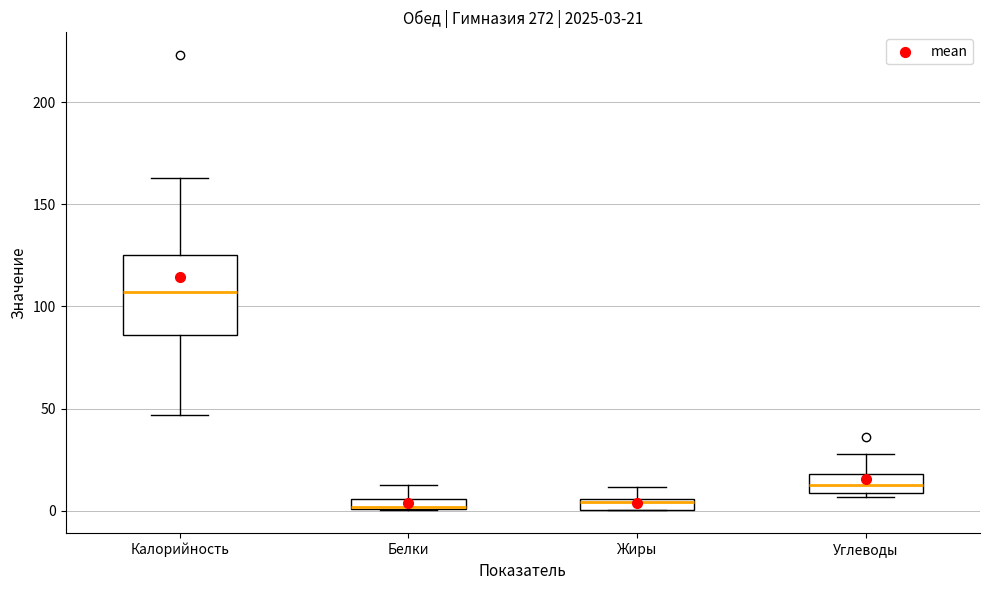

Which box is the tallest, from its lower edge to its upper edge?

Калорийность